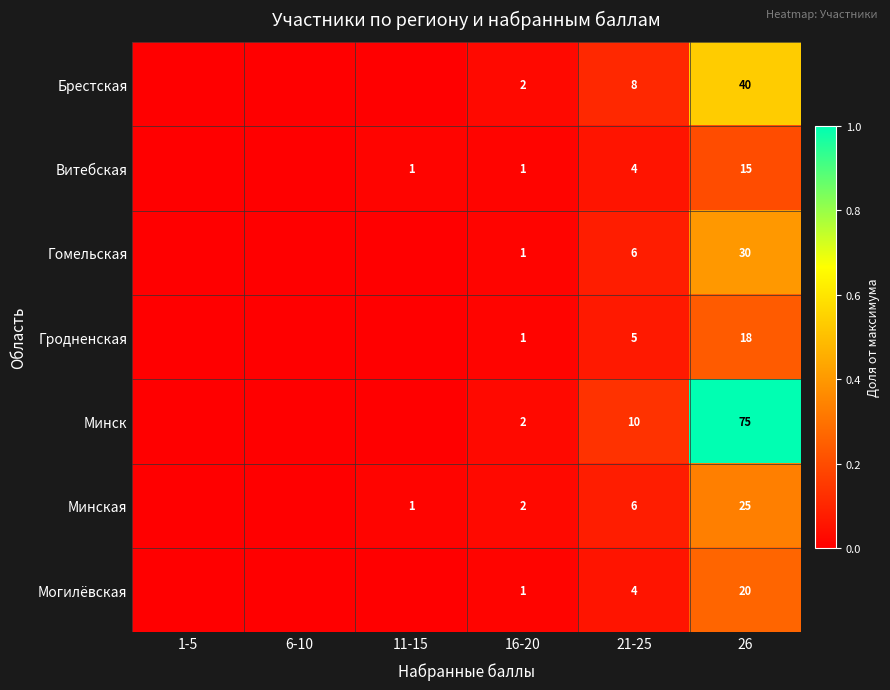

What is the sum of the Минская values at 26 and 21-25?

31